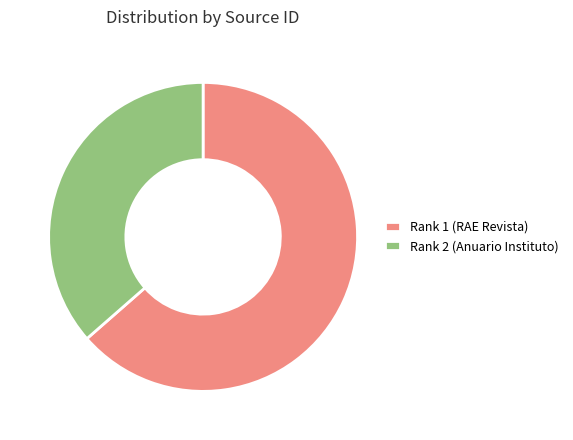

Rank the categories by value from lowest to highest.

Rank 2 (Anuario Instituto), Rank 1 (RAE Revista)